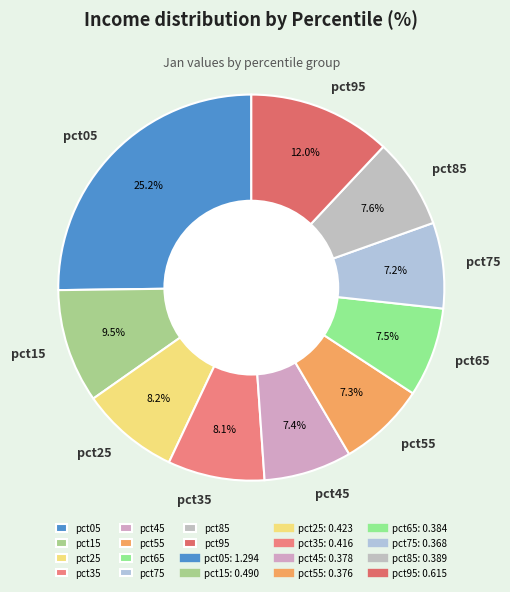

To the nearest percent, what is the difference between the largest and smallest slice percentages?

18%